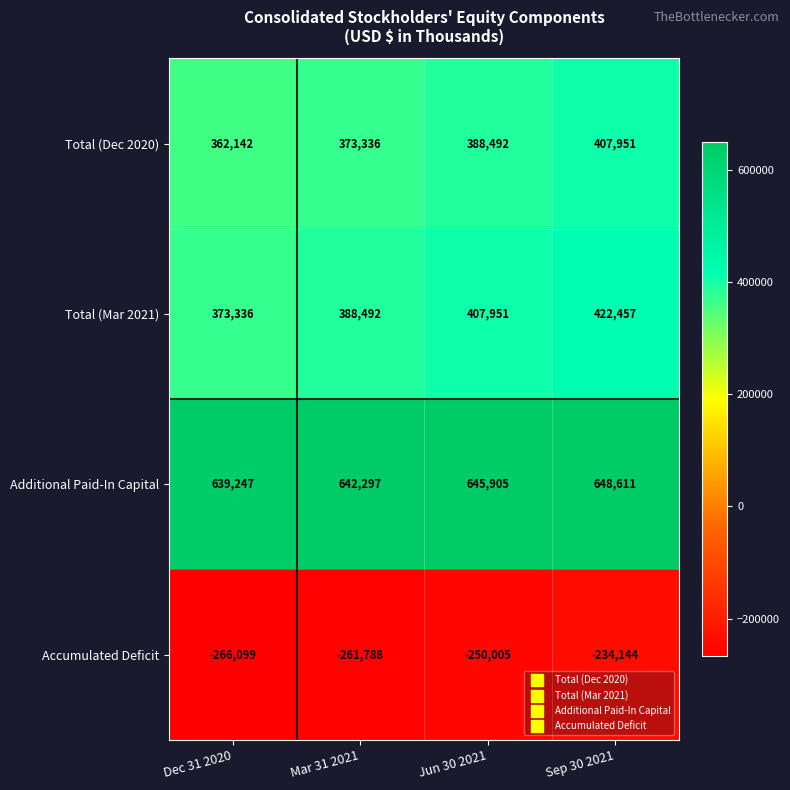

At which label does Total (Mar 2021) reach its minimum?

Dec 31 2020